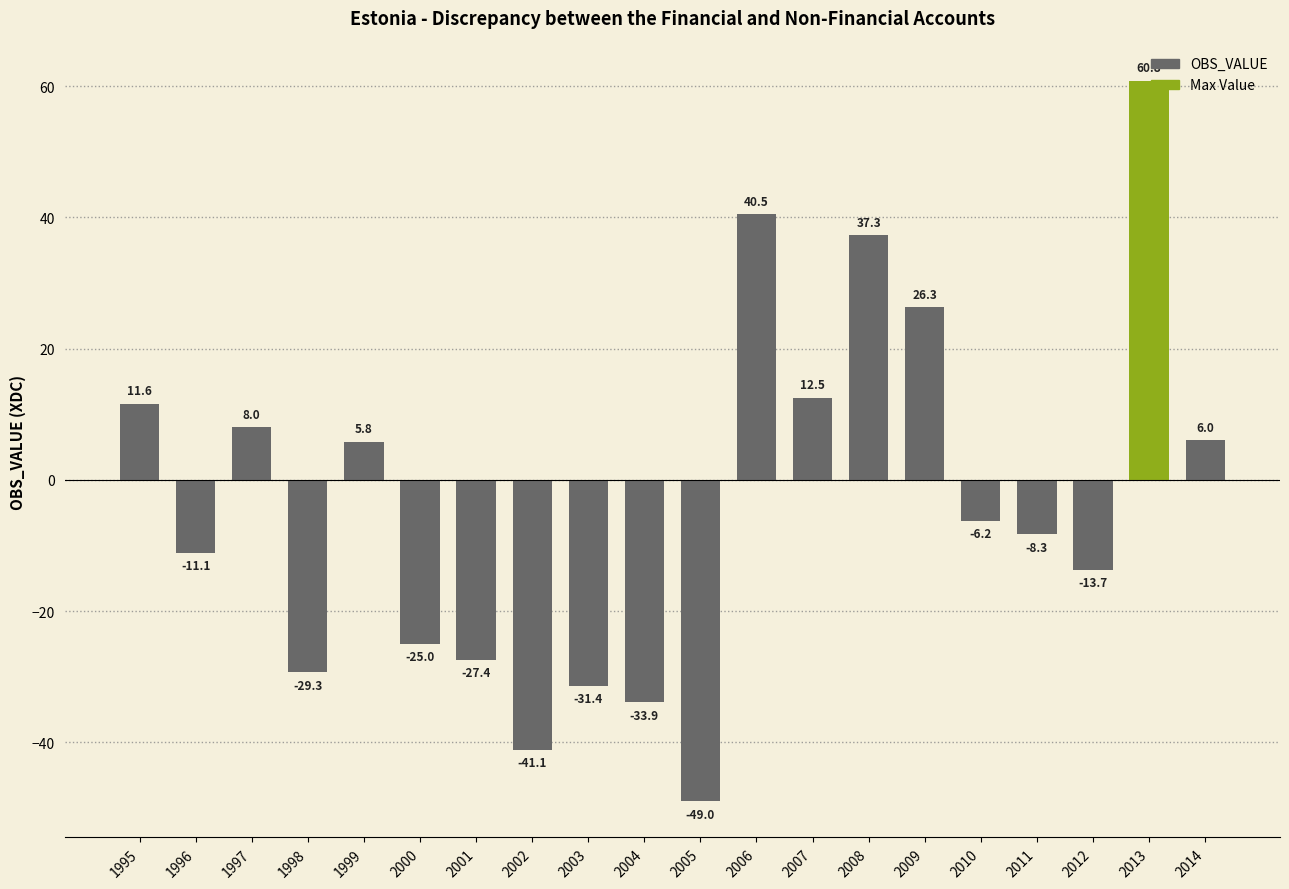

What is the change in value from 2001 to 2014?

+33.4